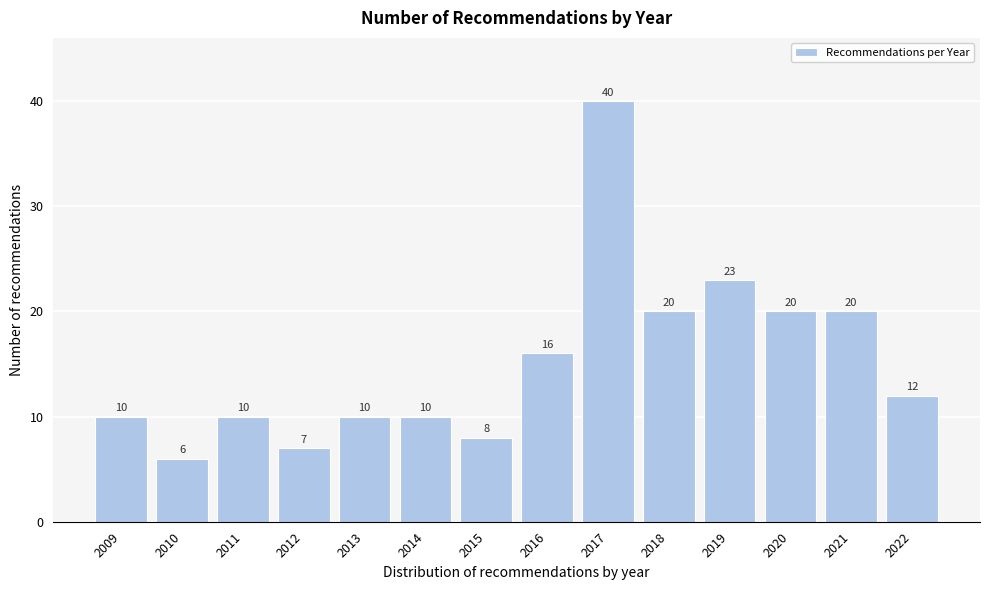

Reading left to right, extract all data points from this chart.

10	6	10	7	10	10	8	16	40	20	23	20	20	12